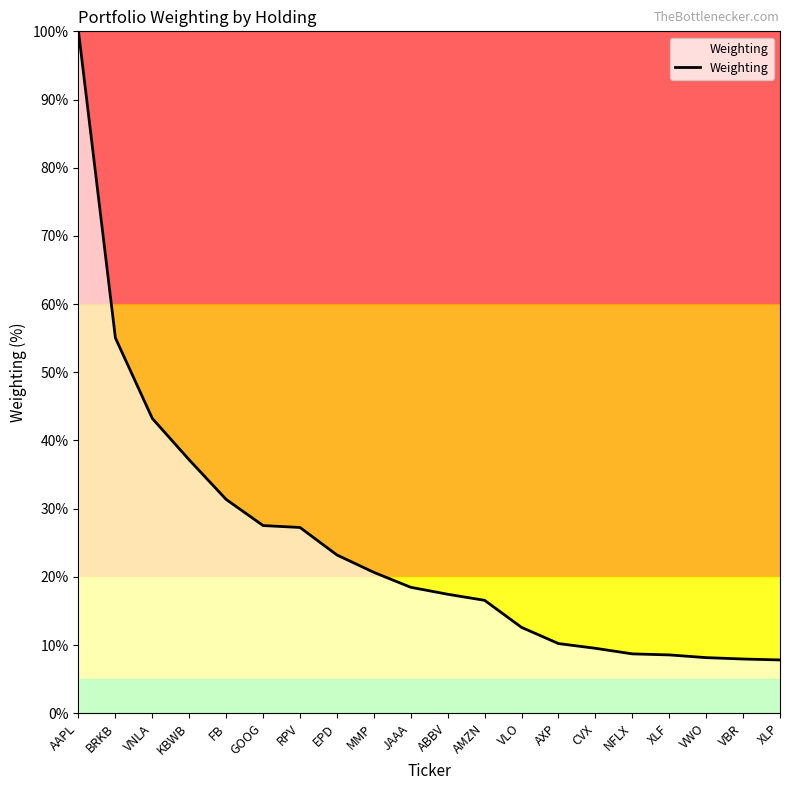

What is the sum of all values?

491.4